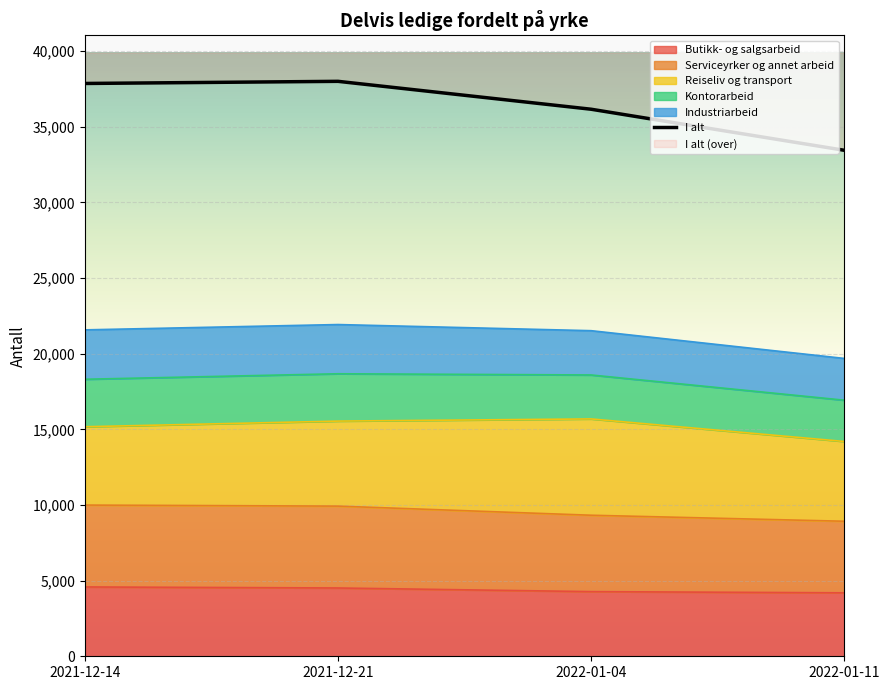

True or false: I alt has a value of 16398 at 2021-12-14.

False